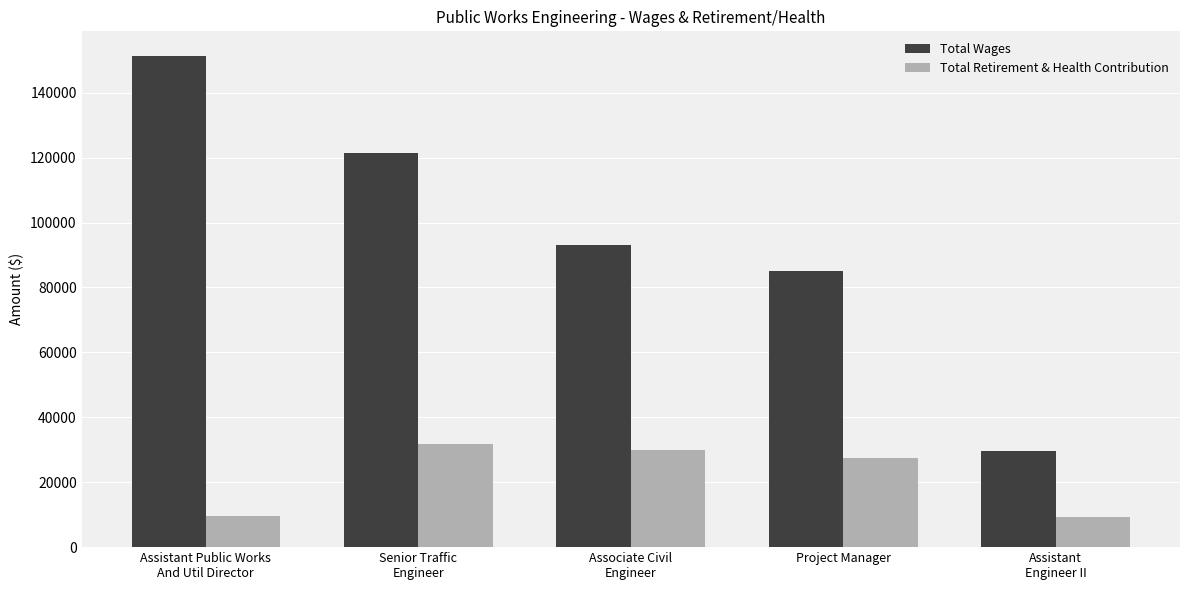

Rank the series at Project Manager from lowest to highest value.

Total Retirement & Health Contribution, Total Wages